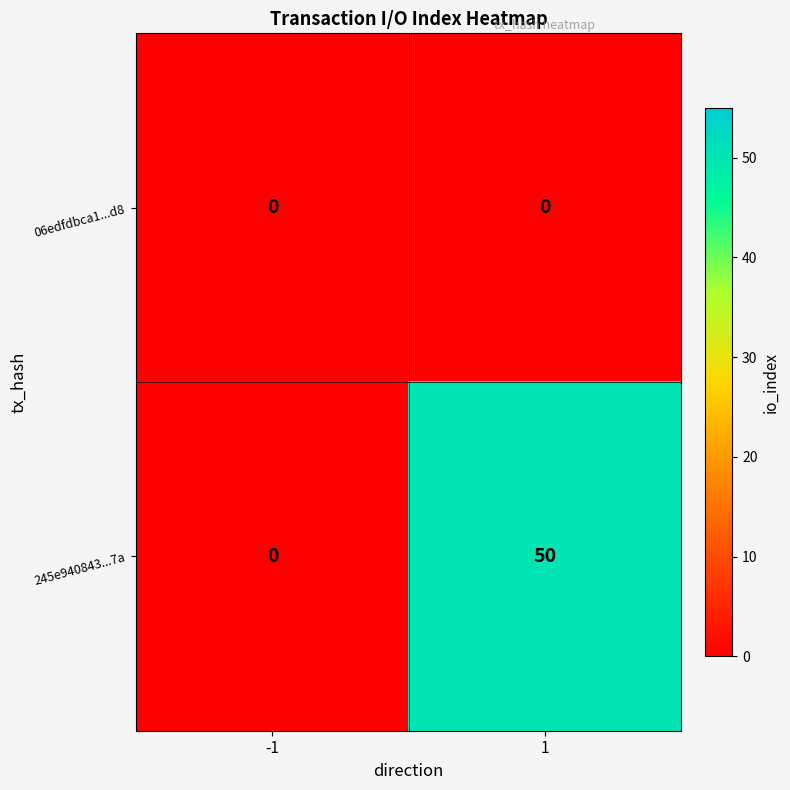

Is it true that 245e940843...7a equals 19 at -1?

False